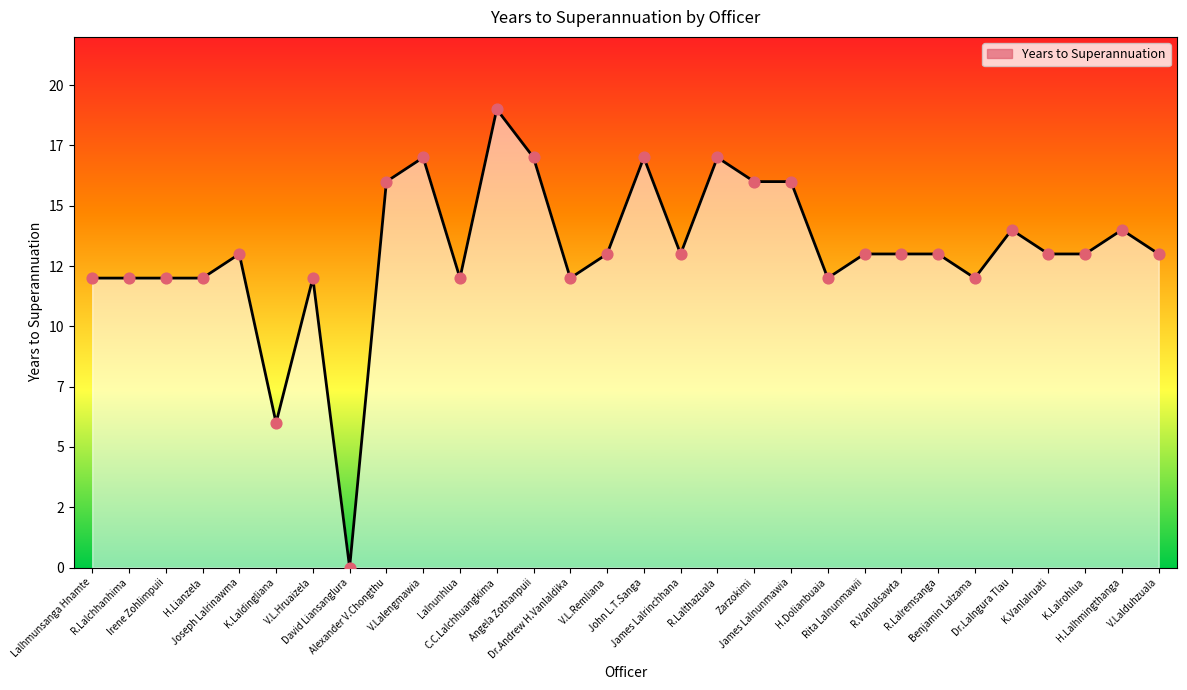

Is this an area chart (filled region under the line)?

Yes